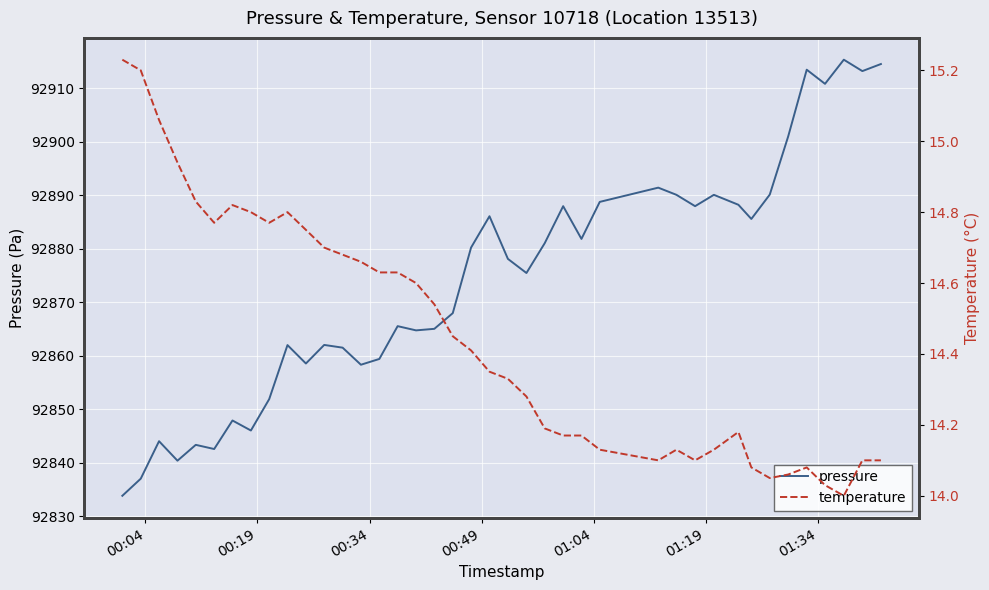

What is the lowest value of the pressure series?

92833.9